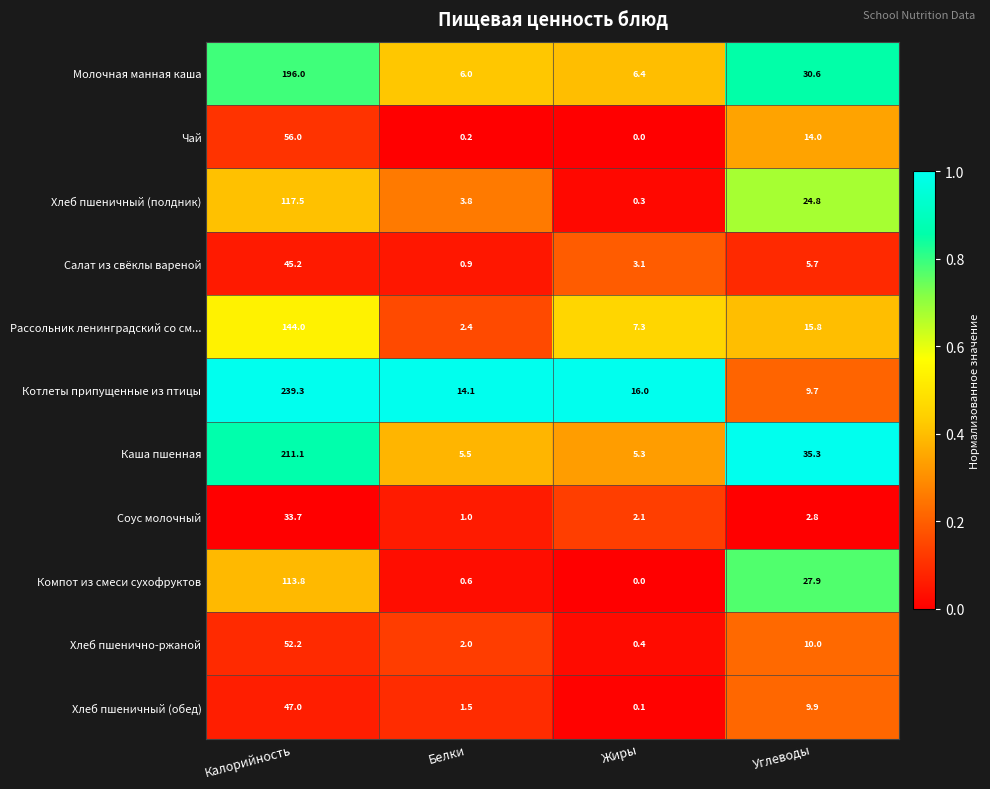

The Молочная манная каша series shows 6.0 at Белки. True or false?

True